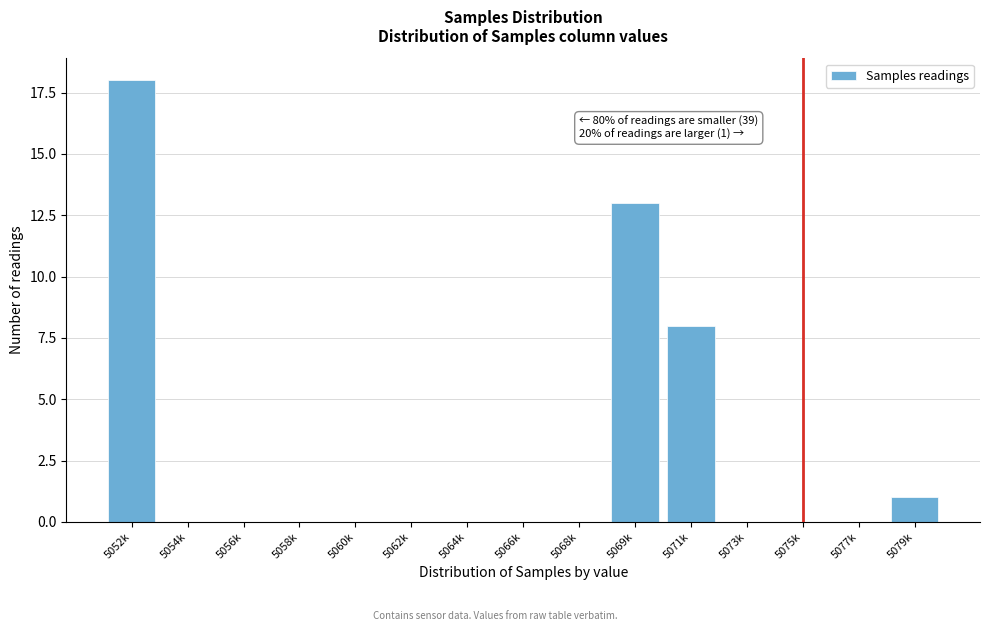

Reading left to right, list all the values displayed in this chart.

5052k=18	5054k=0	5056k=0	5058k=0	5060k=0	5062k=0	5064k=0	5066k=0	5068k=0	5069k=13	5071k=8	5073k=0	5075k=0	5077k=0	5079k=1